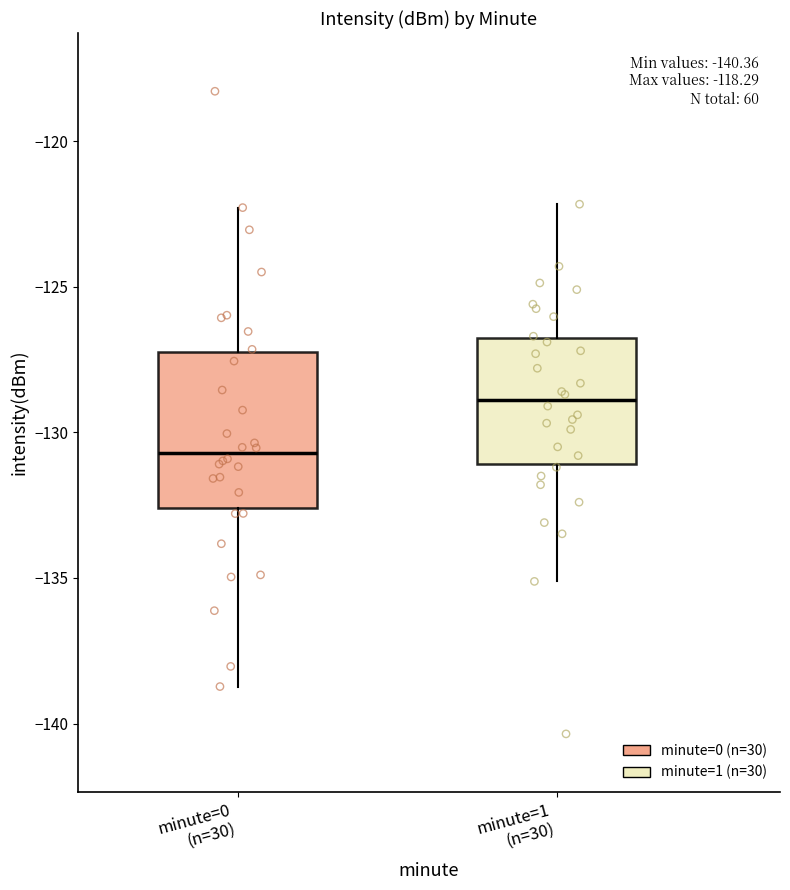

Reading left to right, read every box against the y-axis: the position of its median line, the range the box covers, and the ends of its whiskers. The values are not printed on the chart, so give them approximately, as read against the axis.

minute=0 (n=30): median -130.5, box -132.5 to -127.5, whiskers -138.5 to -122.5
minute=1 (n=30): median -129.0, box -131.0 to -126.5, whiskers -135.0 to -122.0